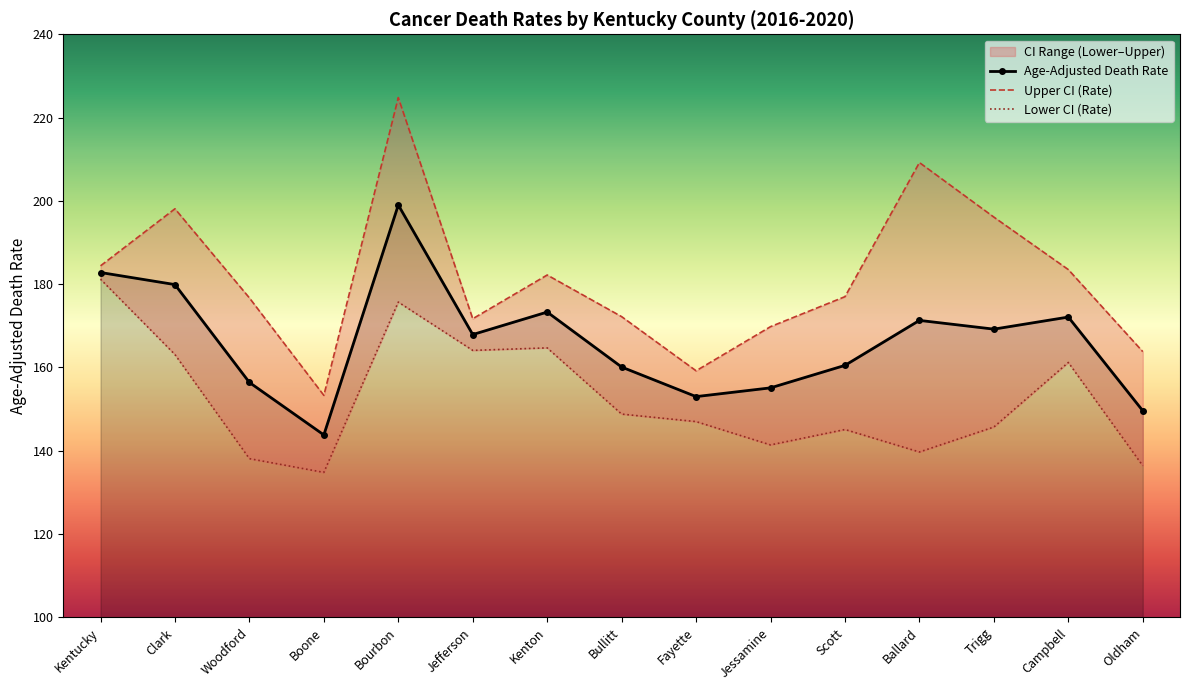

Is the value of Upper CI (Rate) at Fayette greater than the value of Age-Adjusted Death Rate at Fayette?

Yes